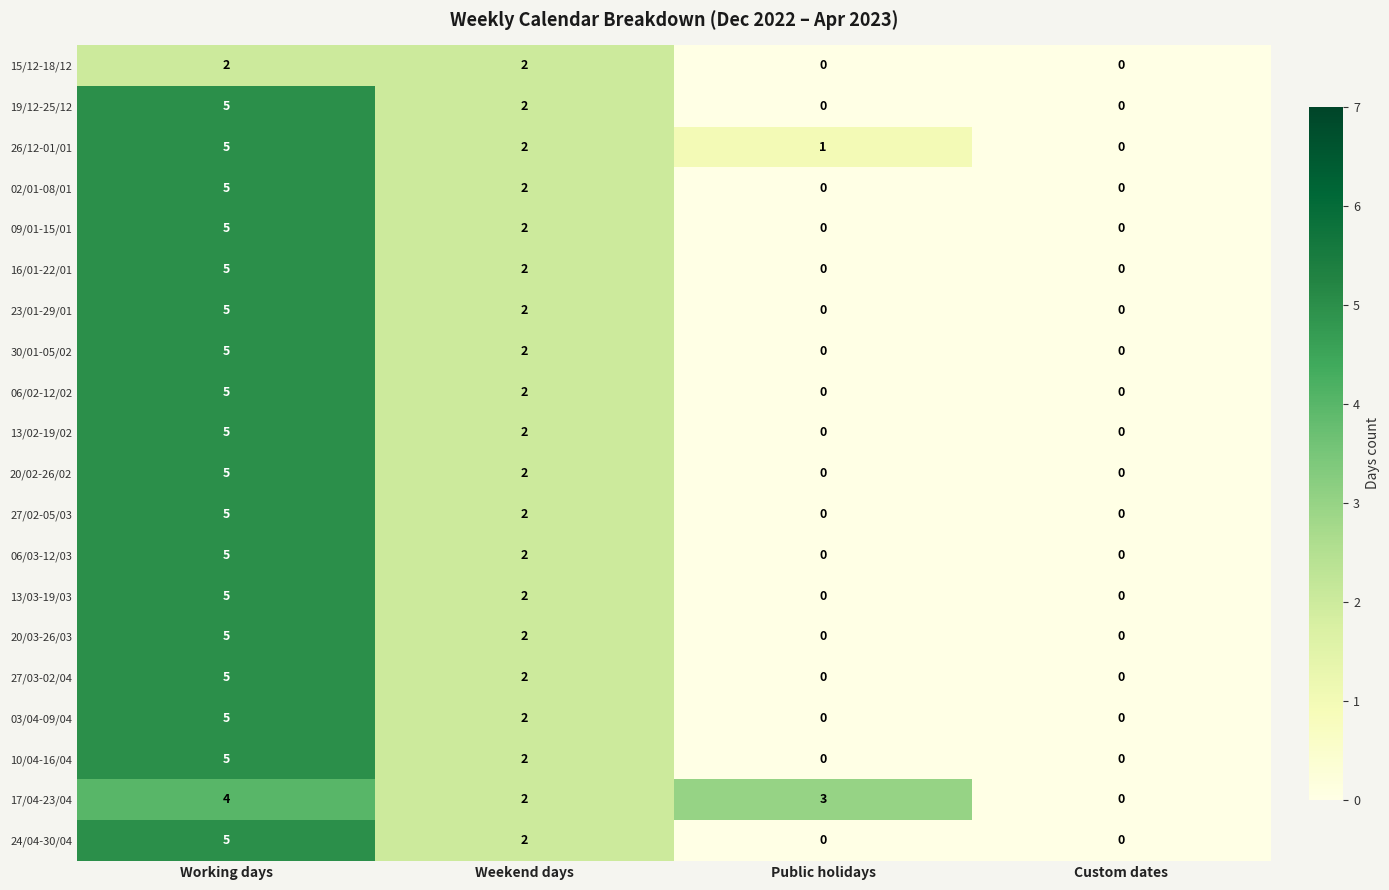

What is the maximum value shown in the chart?

5